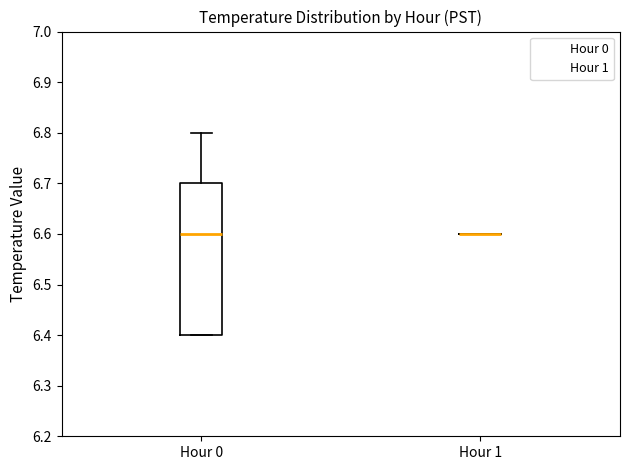

Which box is the tallest, from its lower edge to its upper edge?

Hour 0